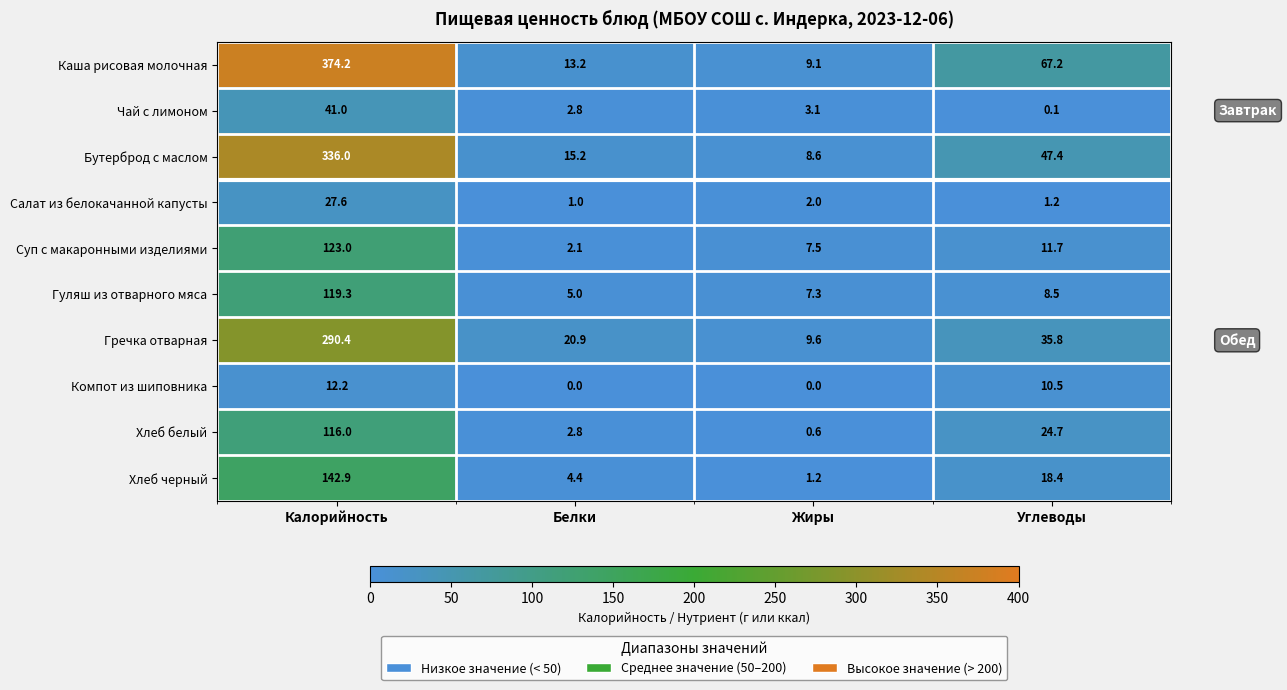

The value of Хлеб черный at Жиры is 0.3. True or false?

False